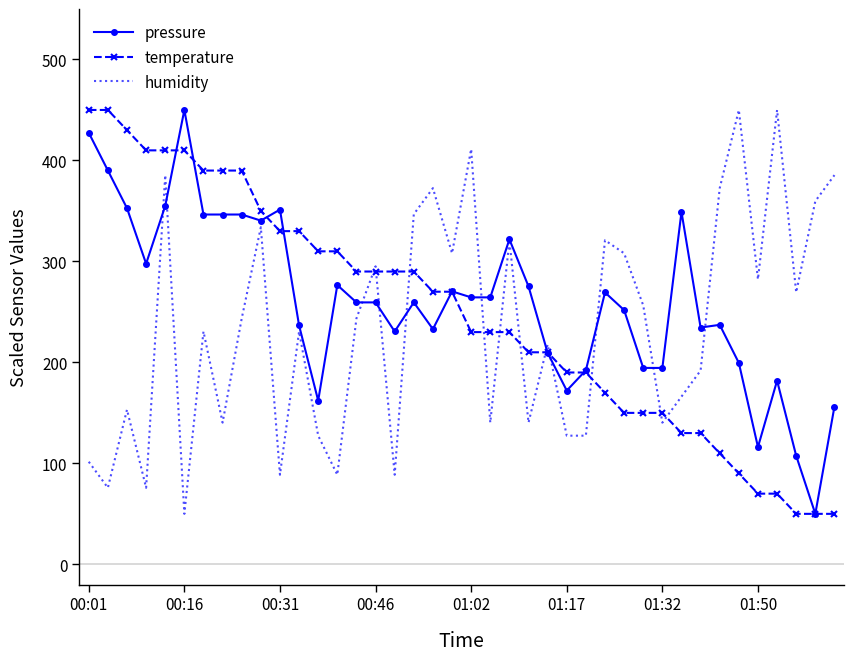

What is the minimum value shown in the chart?

50.0